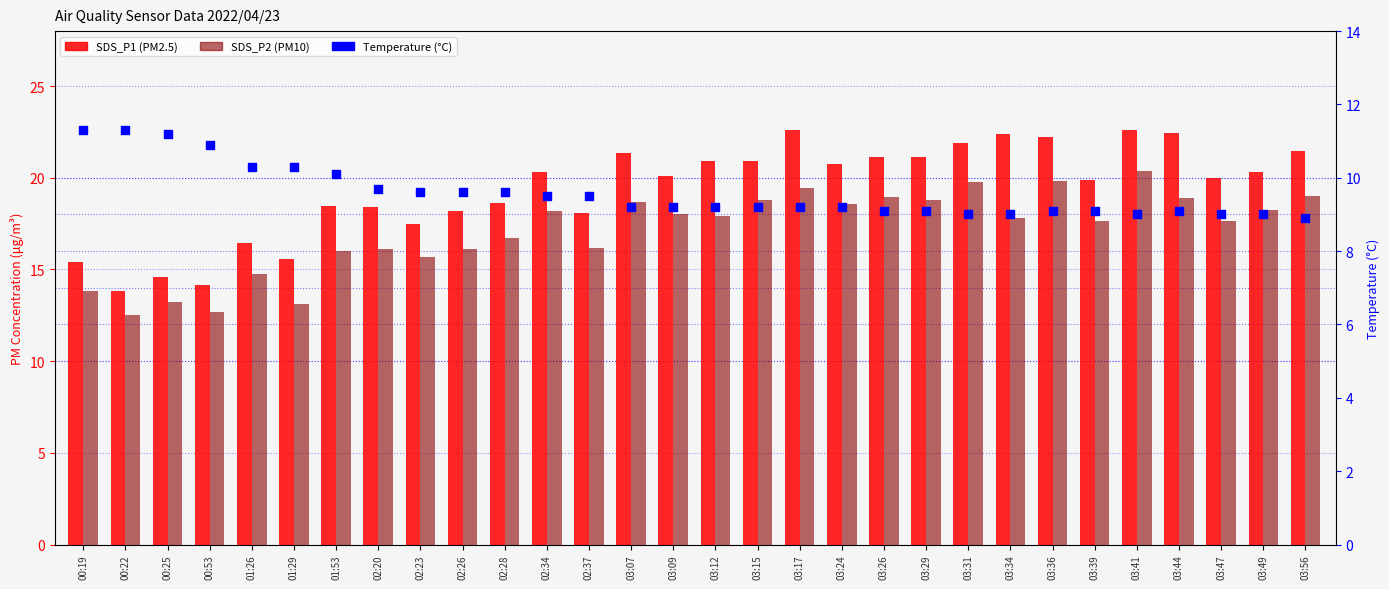

Which series contains the lowest Y value?

Temperature (°C)